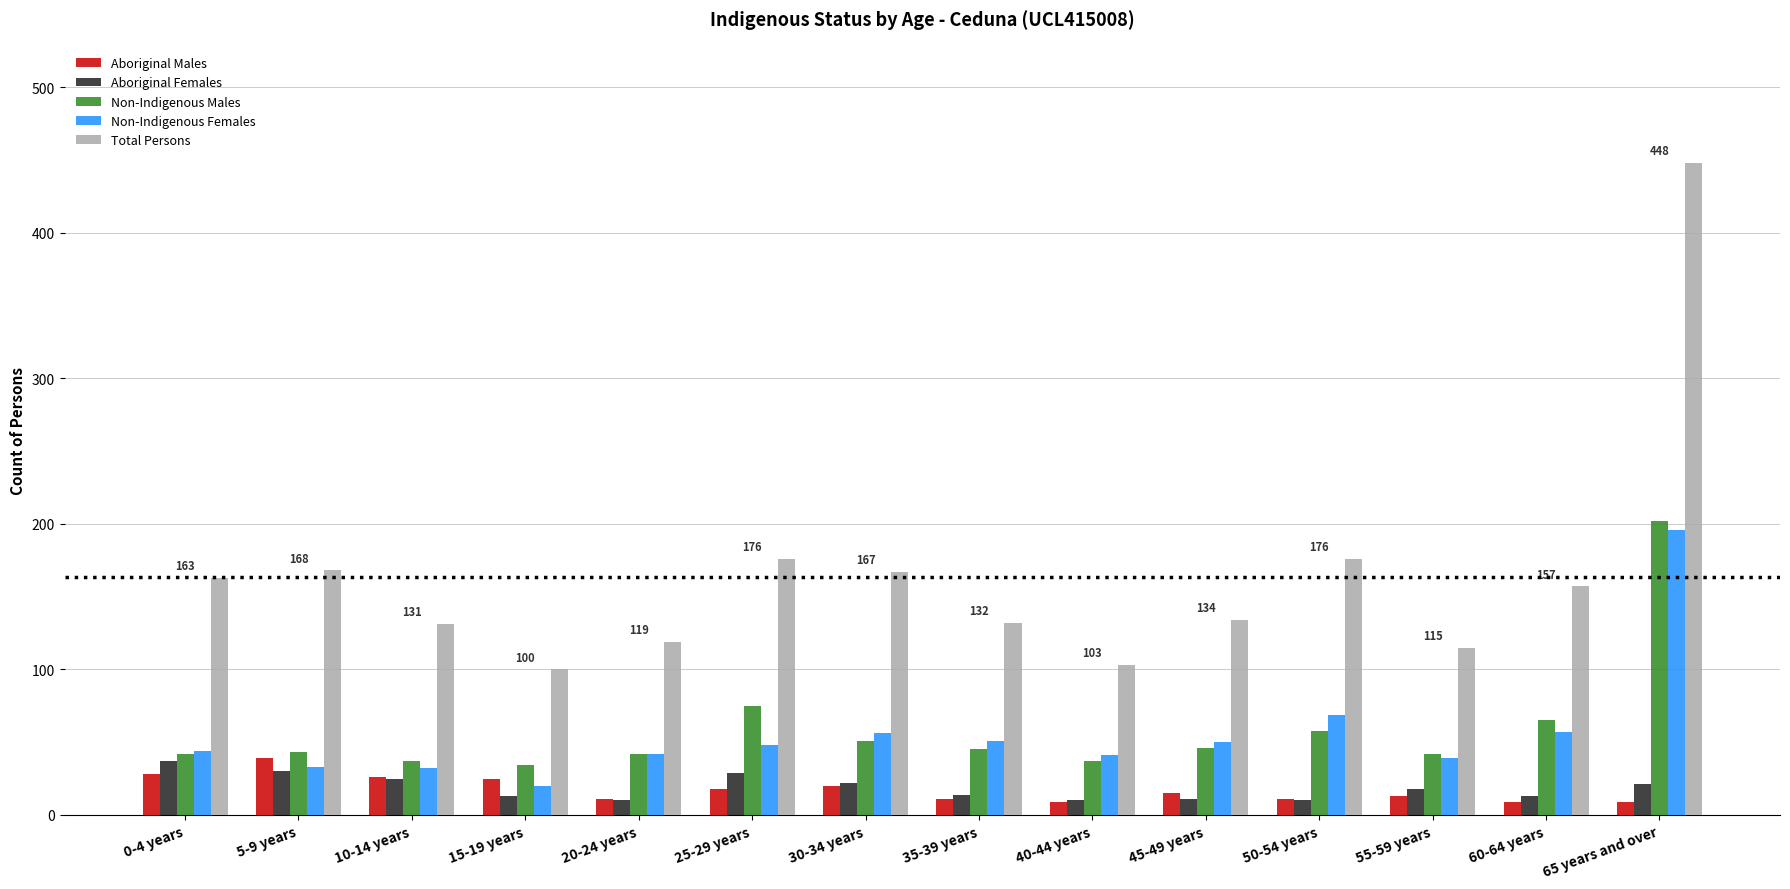

Which series has the largest range (max minus min)?

Total Persons